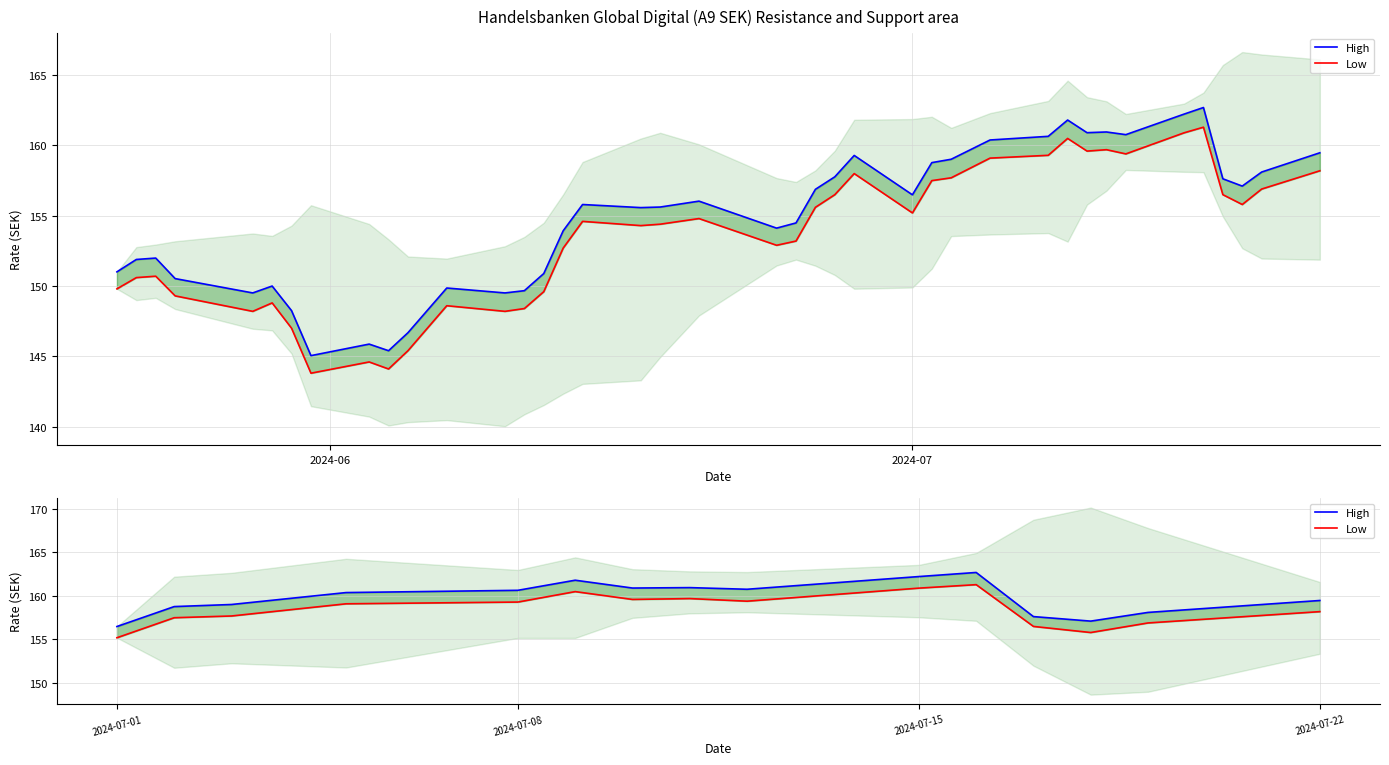

True or false: Low has more than 0 points higher than both neighbors.

True